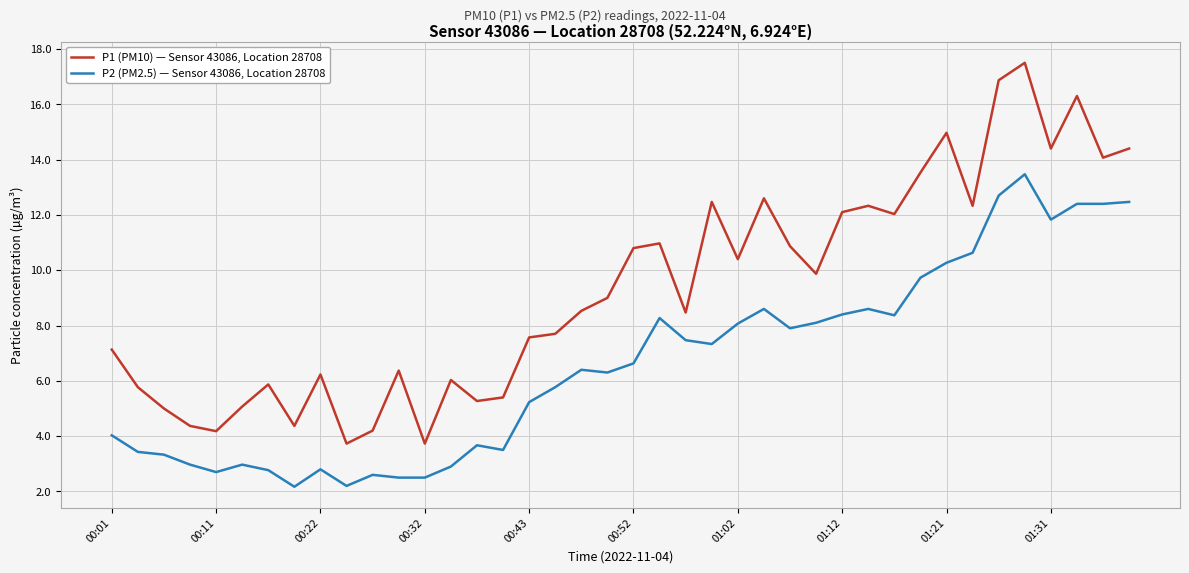

Which series has the largest total across all categories?

P1 (PM10) — Sensor 43086, Location 28708